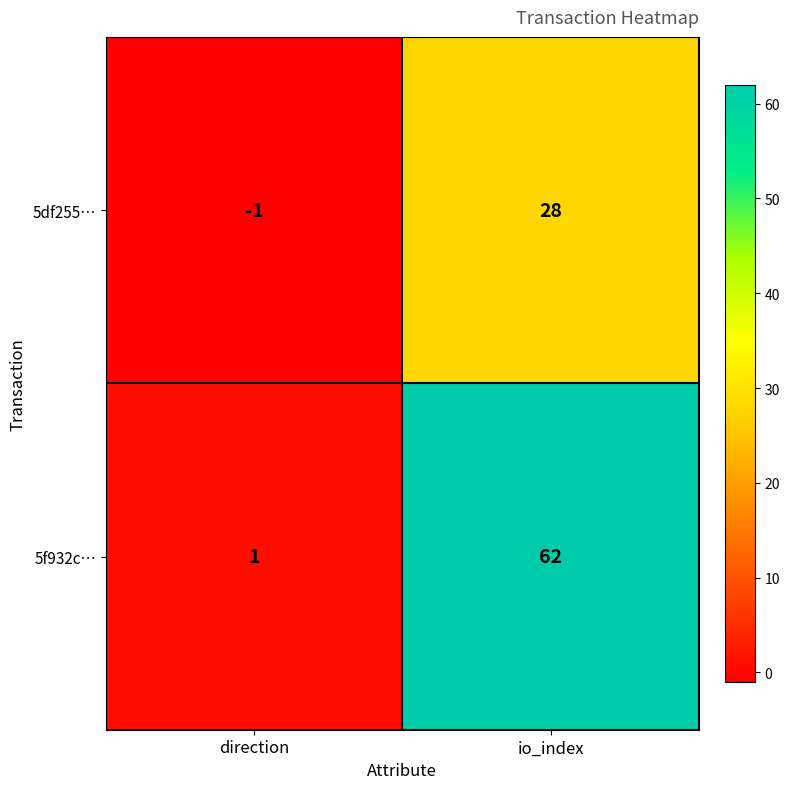

Reading right to left, extract all data points from this chart.

5df255…: io_index=28	direction=-1
5f932c…: io_index=62	direction=1